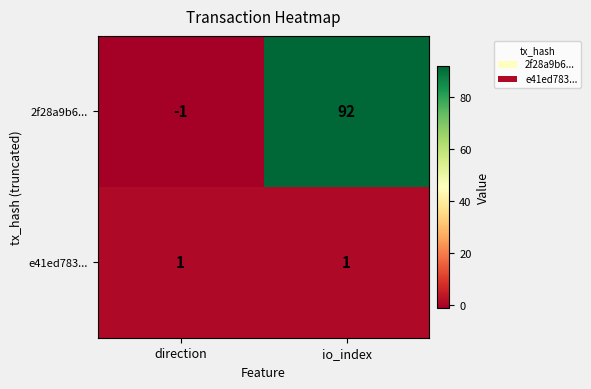

Rank the series by their maximum value, from lowest to highest.

e41ed783..., 2f28a9b6...